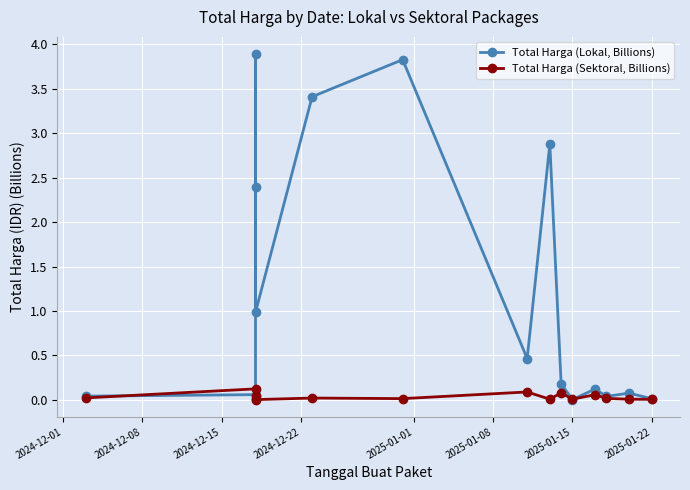

What is the total value across all series at 2024-12-22?

2.4